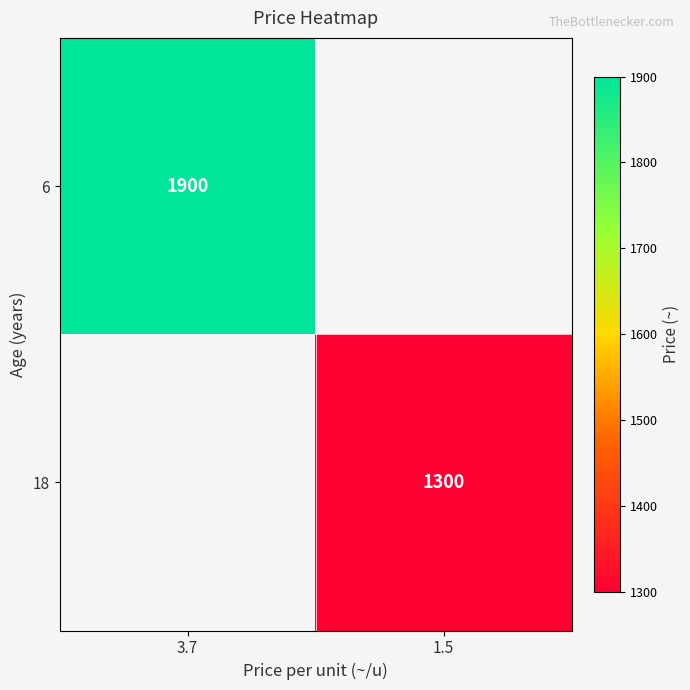

The value of 18 at 1.5 is 2180.4. True or false?

False